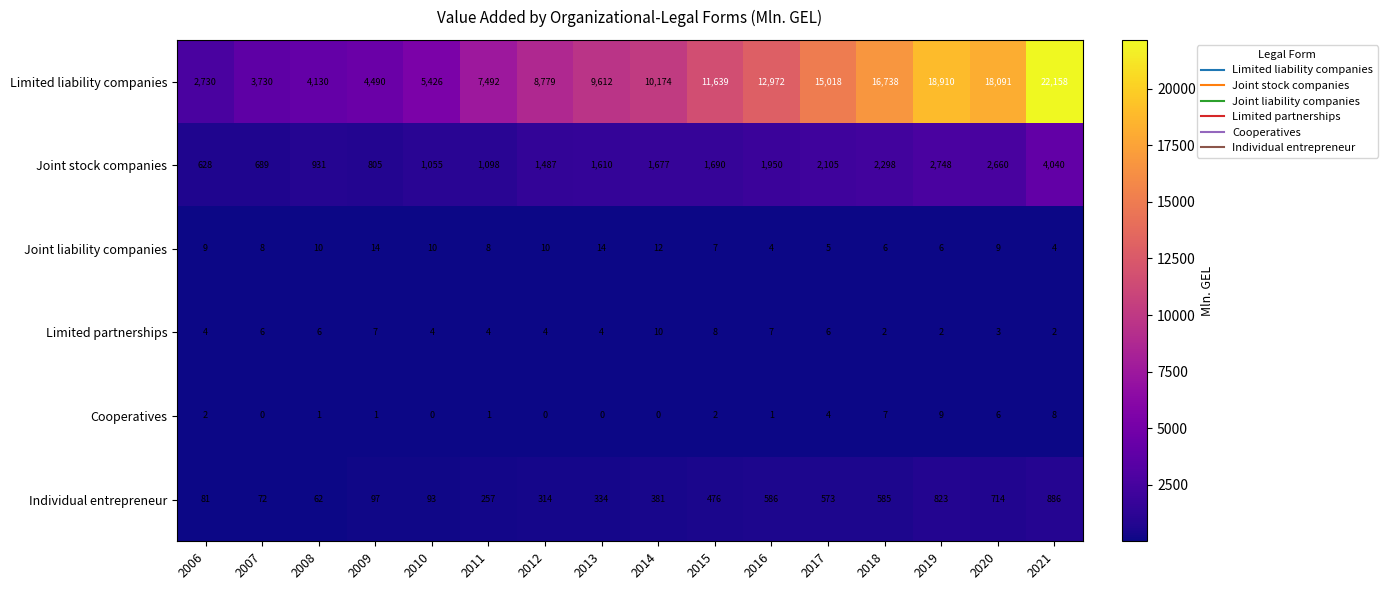

Is it true that Cooperatives equals 2 at 2006?

True